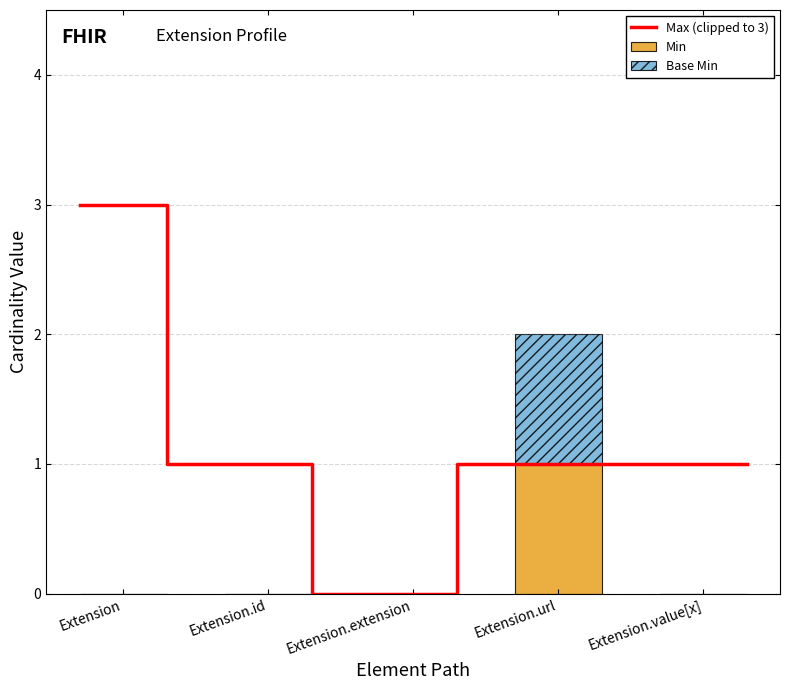

Which label corresponds to the largest value in the chart?

Extension.url